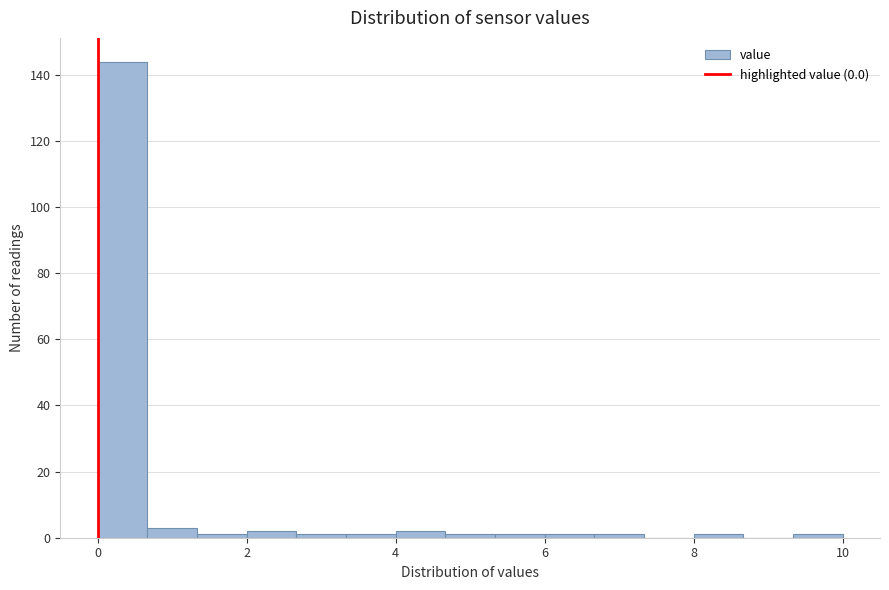

Read against the x-axis, roughly where is the centre of the tallest bar?

0.4